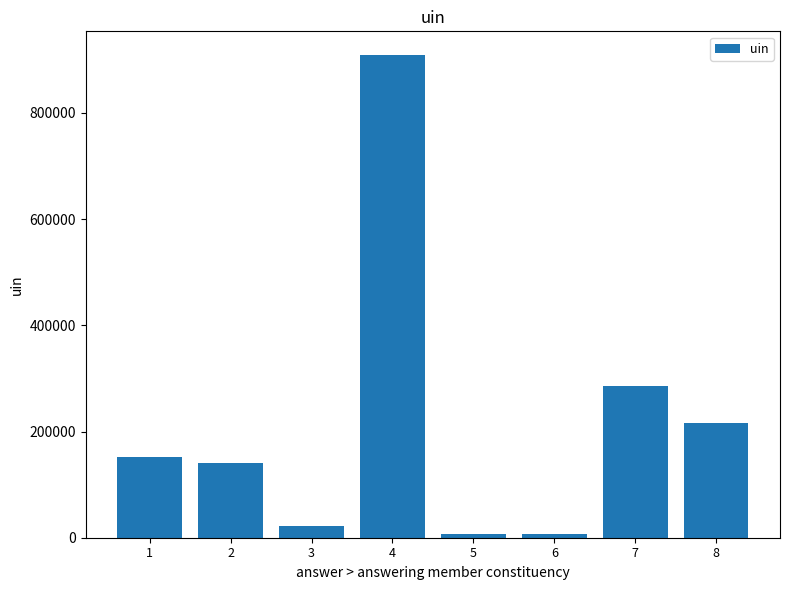

The chart shows a value of 151199 at 1. True or false?

True